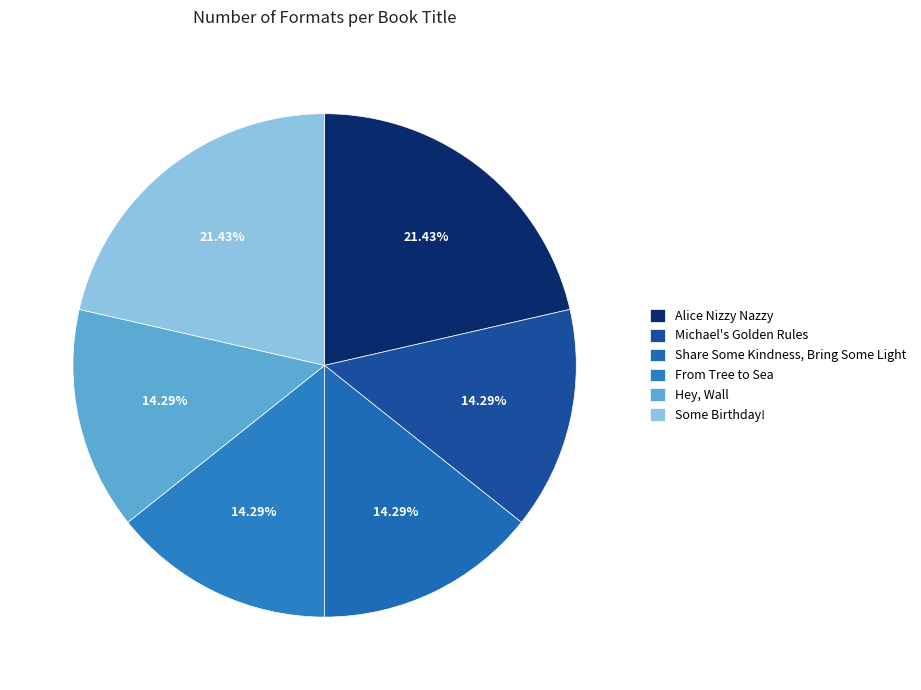

To the nearest percent, what portion does Michael's Golden Rules represent?

14%